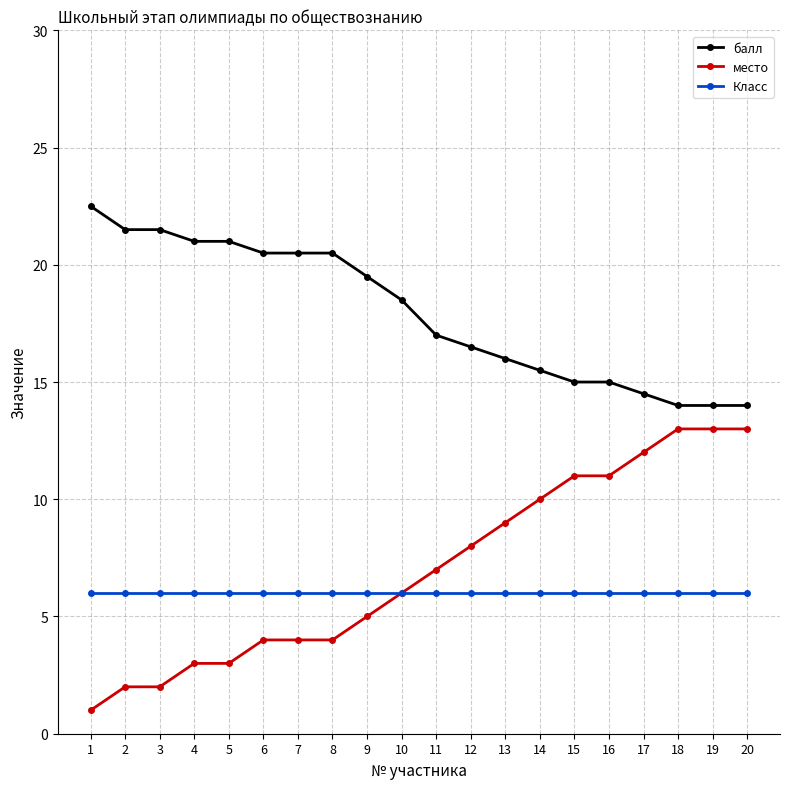

What is the sum of all Класс values?

120.0